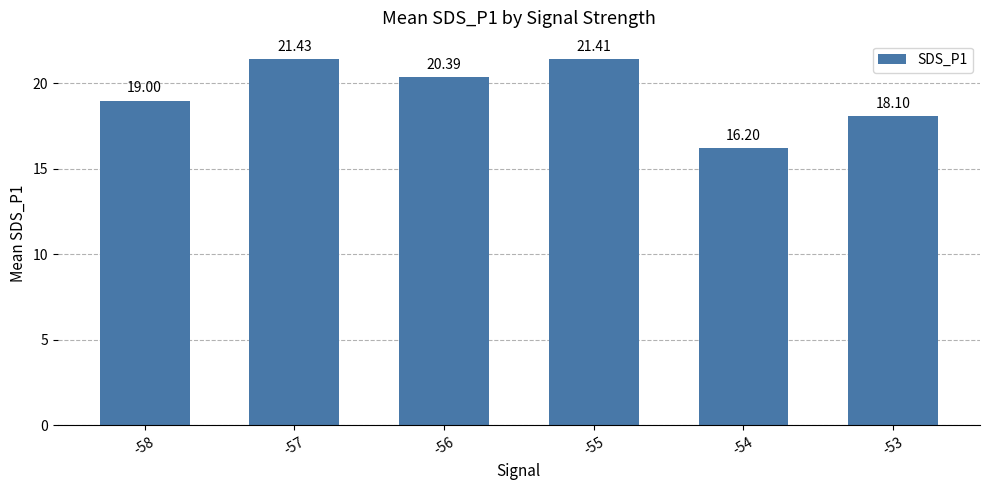

How many series are shown in this chart?

1